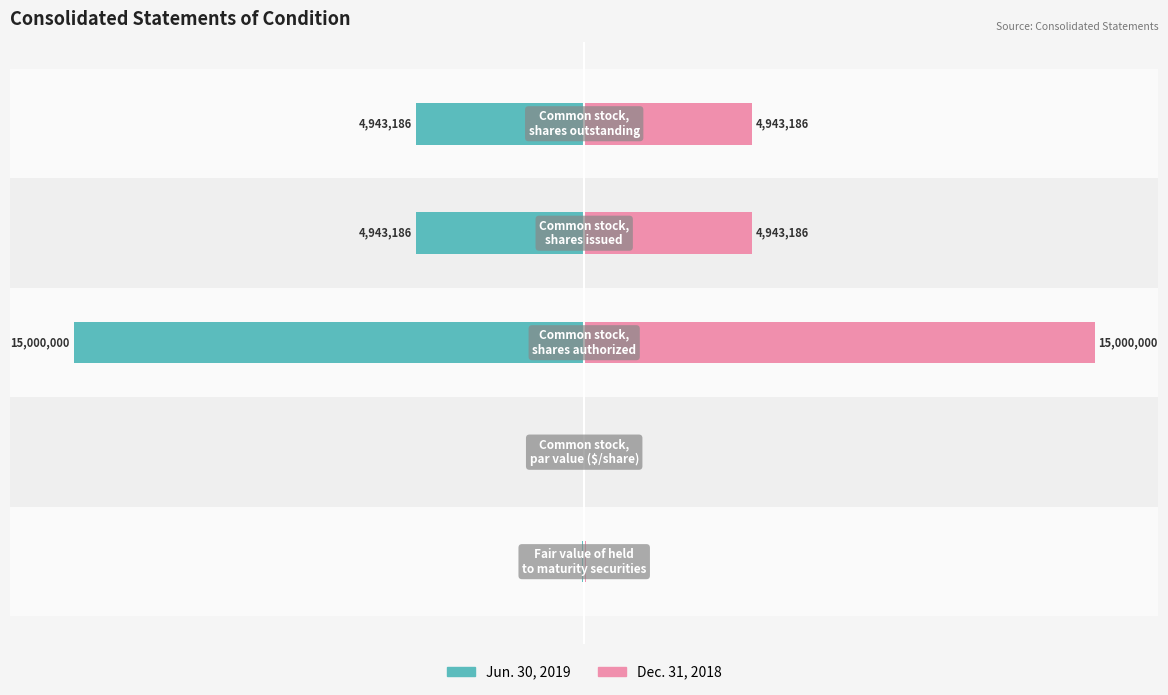

List the series in order of their overall mean, lowest first.

Jun. 30, 2019, Dec. 31, 2018